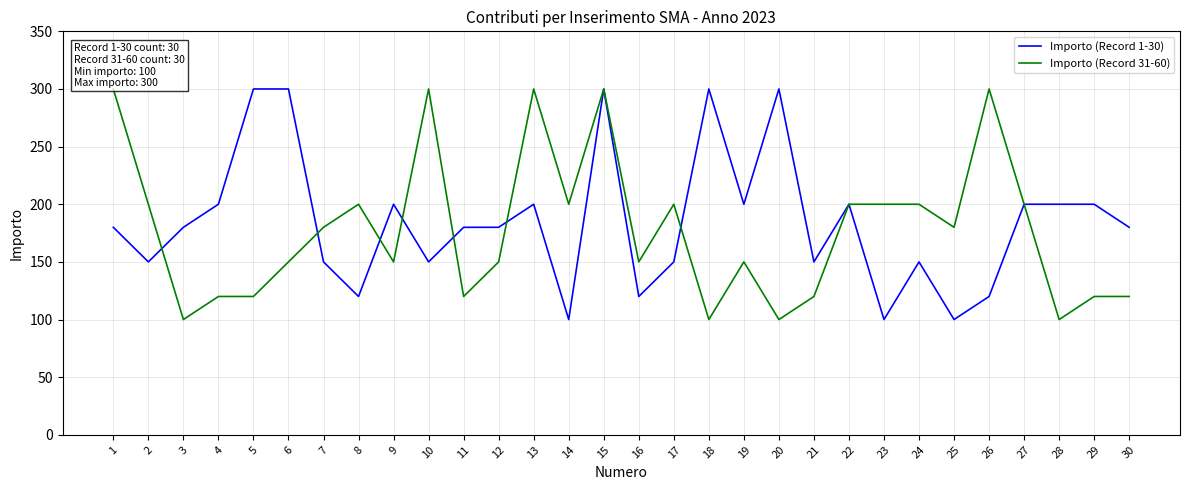

Rank the series at 6 from highest to lowest value.

Importo (Record 1-30), Importo (Record 31-60)